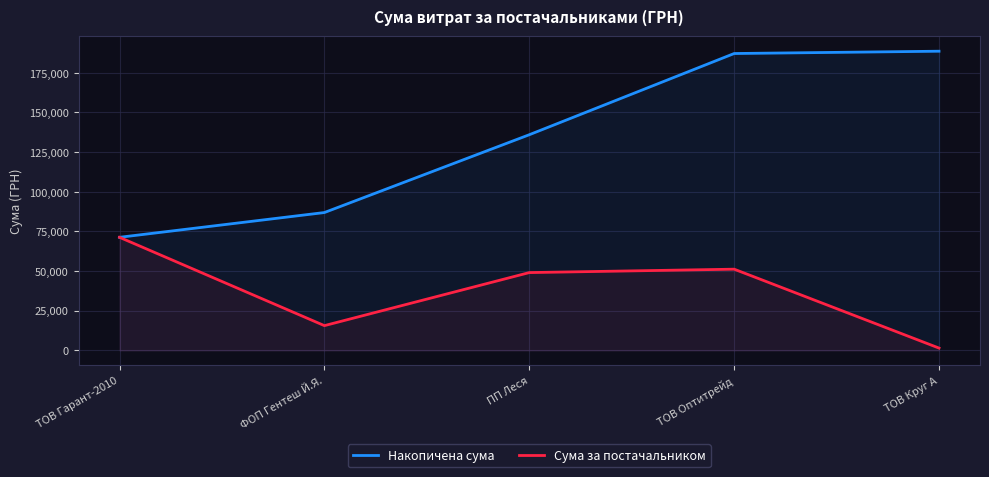

The value of Накопичена сума at ПП Леся is 135970.1. True or false?

True